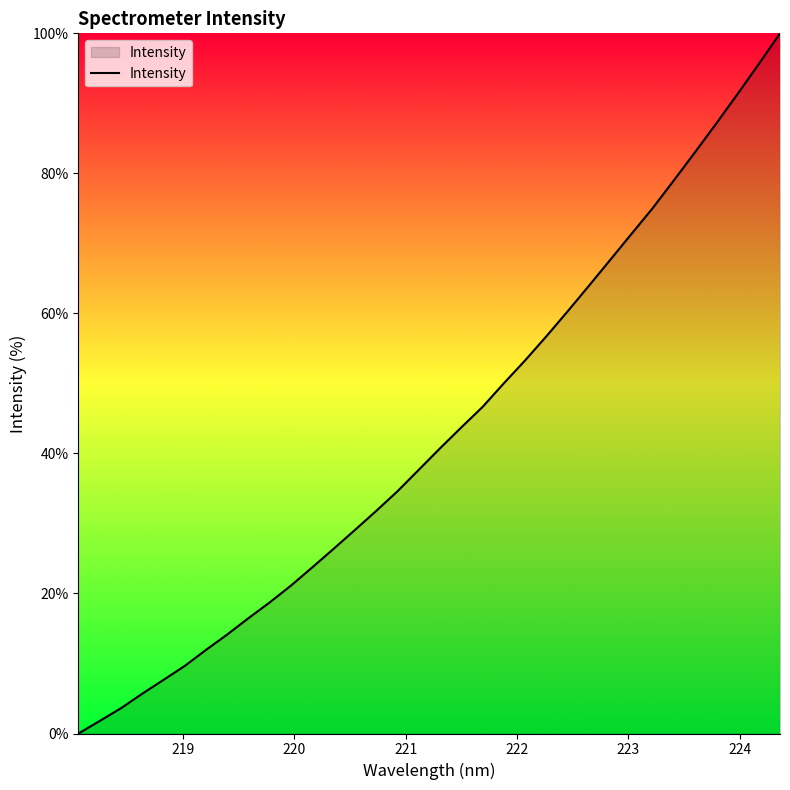

What is the greatest value displayed?

100.0